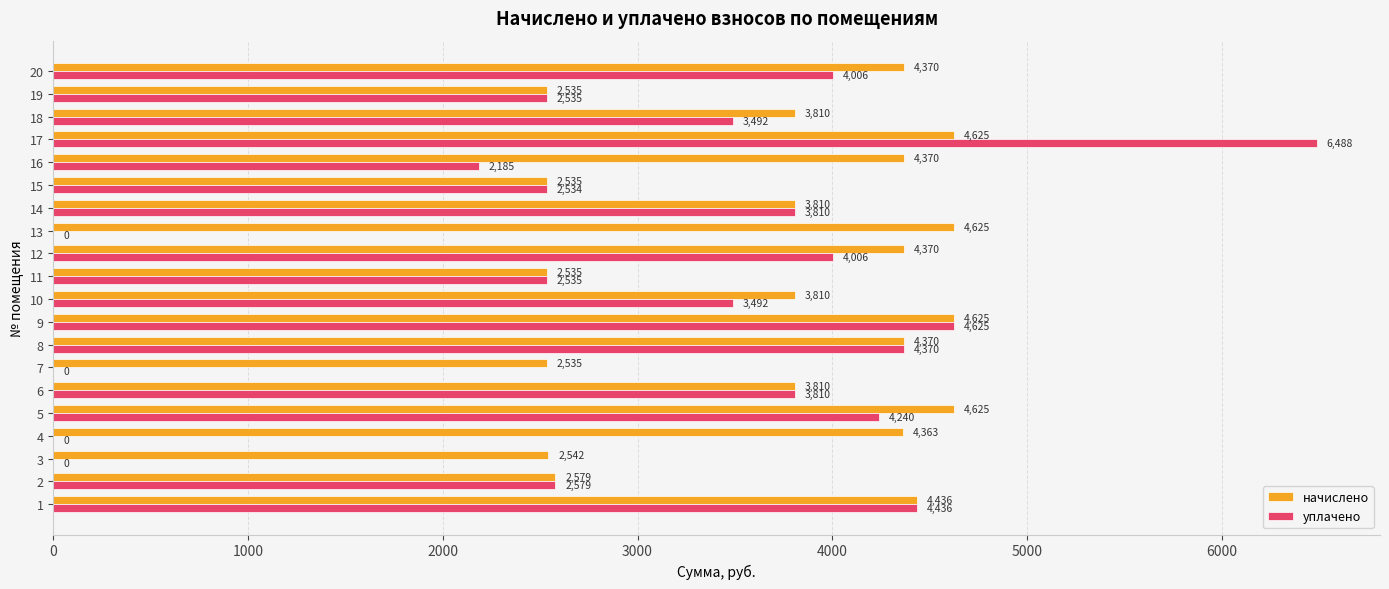

At which category is the sum across all series the highest?

17